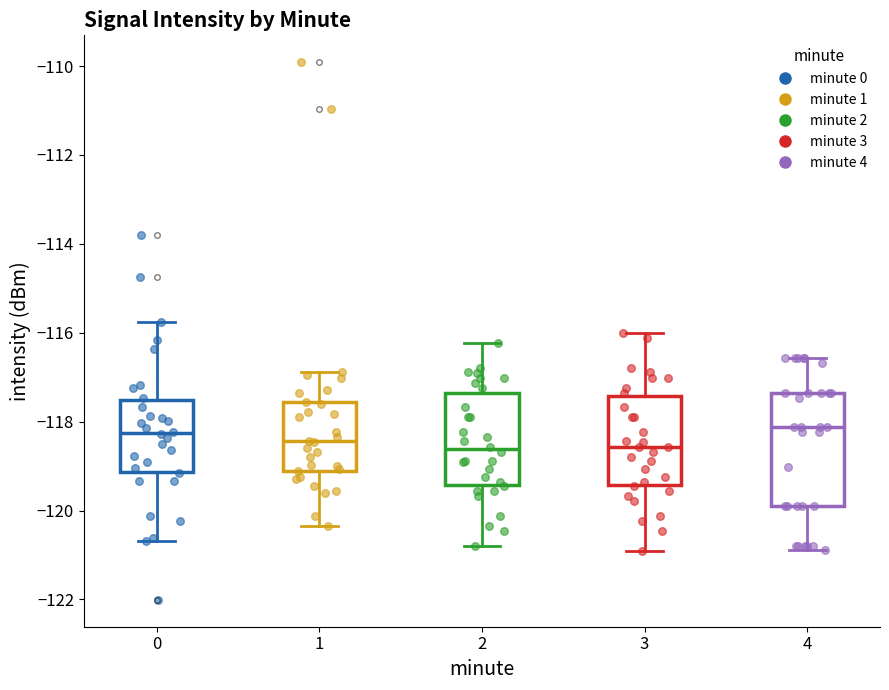

Reading left to right, read every box against the y-axis: the position of its median line, the range the box covers, and the ends of its whiskers. The values are not printed on the chart, so give them approximately, as read against the axis.

0: median -118.2, box -119.2 to -117.6, whiskers -120.6 to -115.8
1: median -118.4, box -119.2 to -117.6, whiskers -120.4 to -116.8
2: median -118.6, box -119.4 to -117.4, whiskers -120.8 to -116.2
3: median -118.6, box -119.4 to -117.4, whiskers -121.0 to -116.0
4: median -118.2, box -120.0 to -117.4, whiskers -120.8 to -116.6